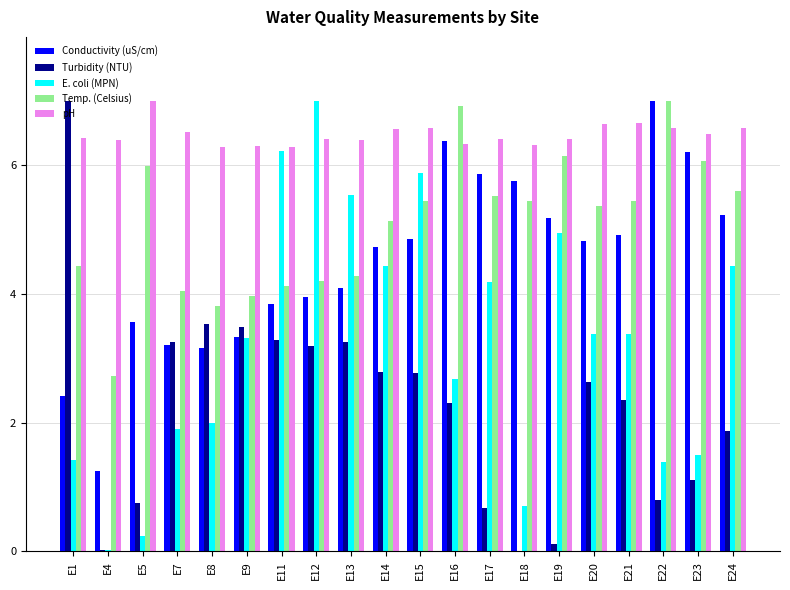

The value of pH at E14 is 2.3. True or false?

False